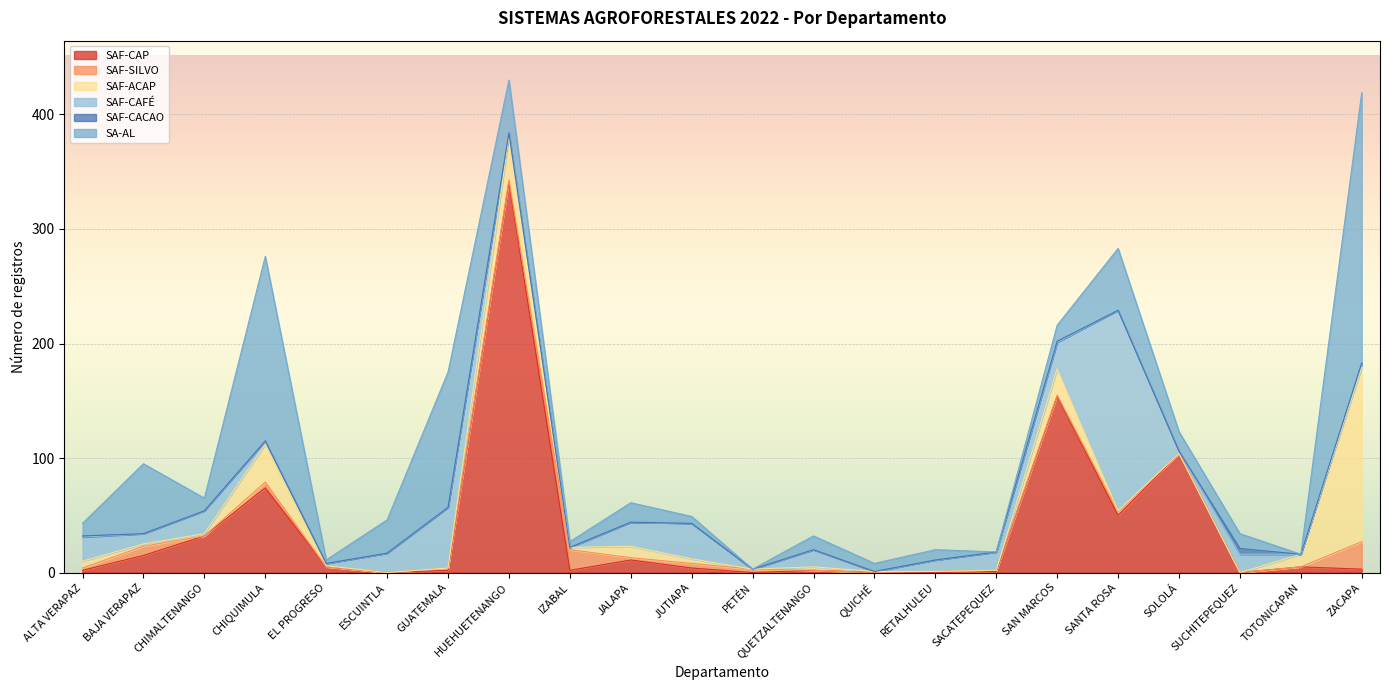

Is it true that SAF-CAP equals 2 at GUATEMALA?

True